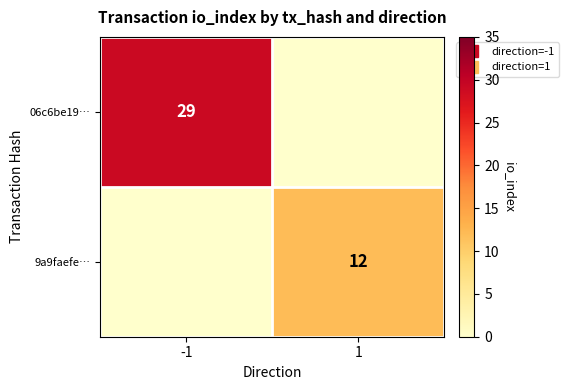

Which has a higher value, 1 or -1?

-1